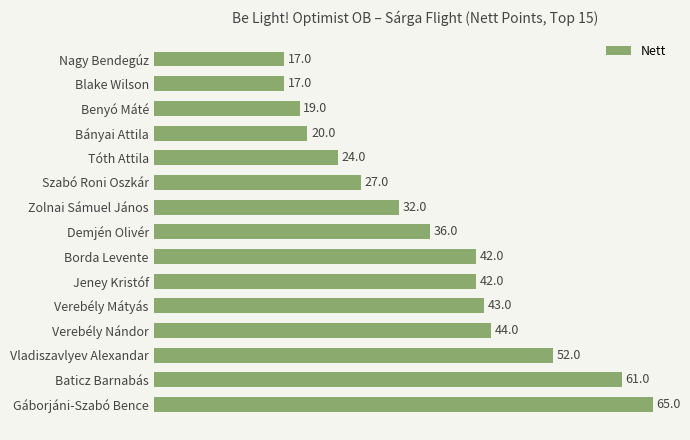

What is the sum of all values?

541